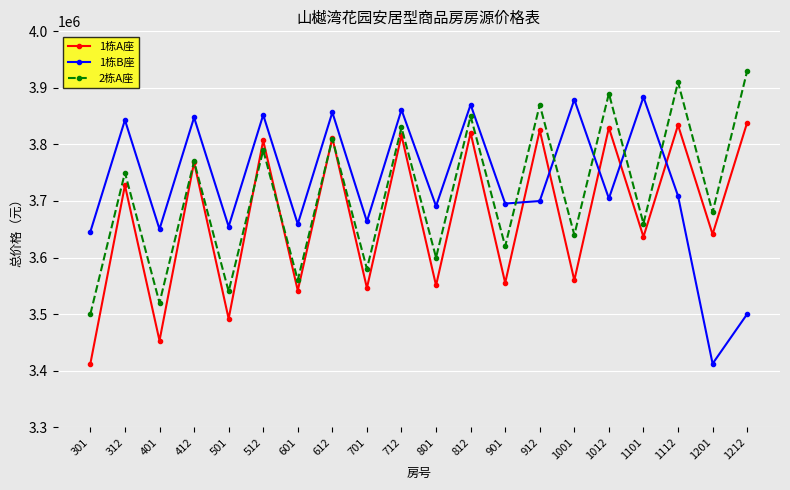

Which series has the widest spread of values?

1栋B座